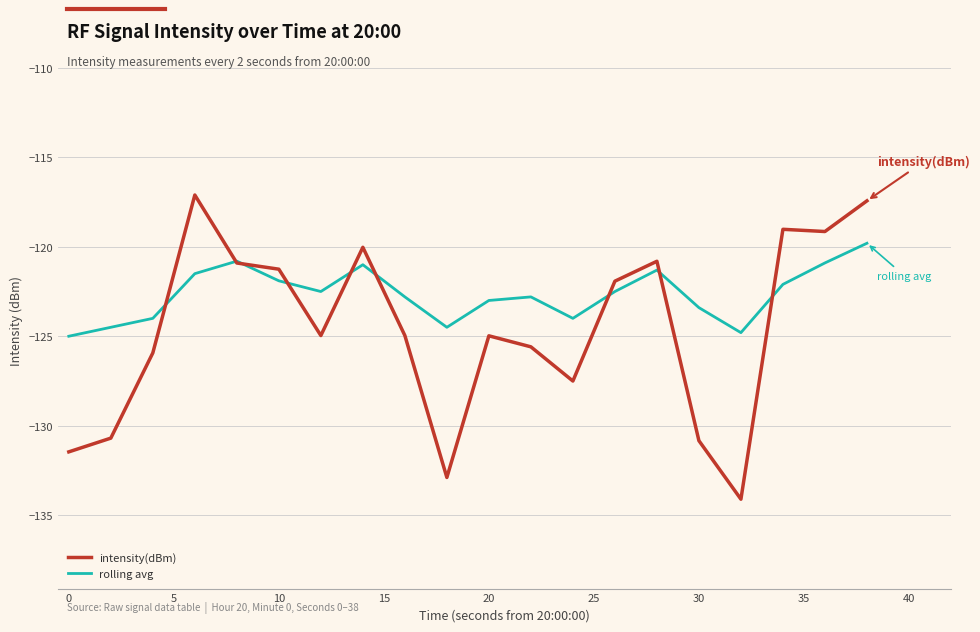

What is the lowest value of the rolling avg series?

-125.0